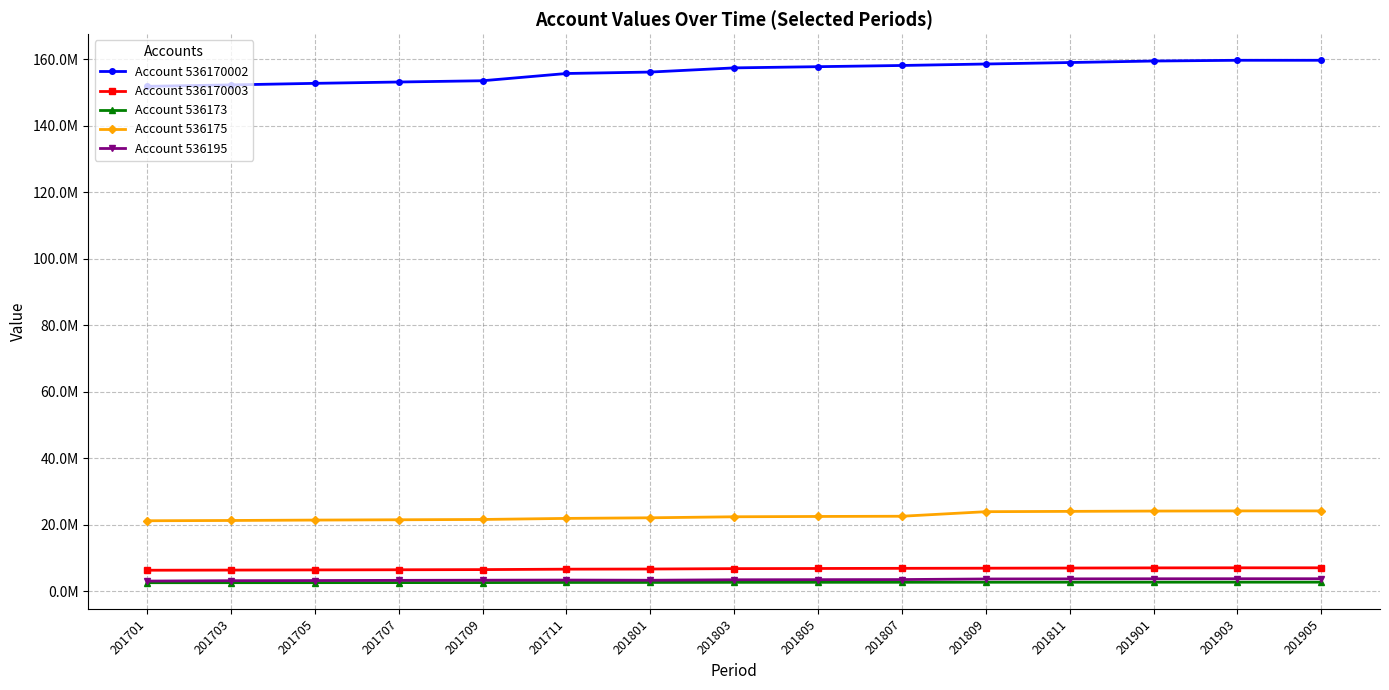

Is this an area chart (filled region under the line)?

No